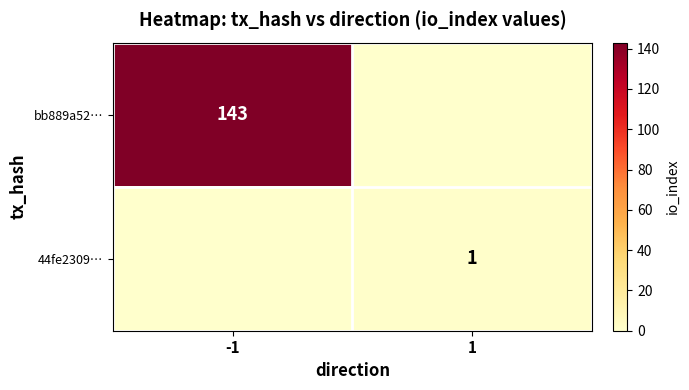

Is it true that bb889a52… equals 233 at -1?

False